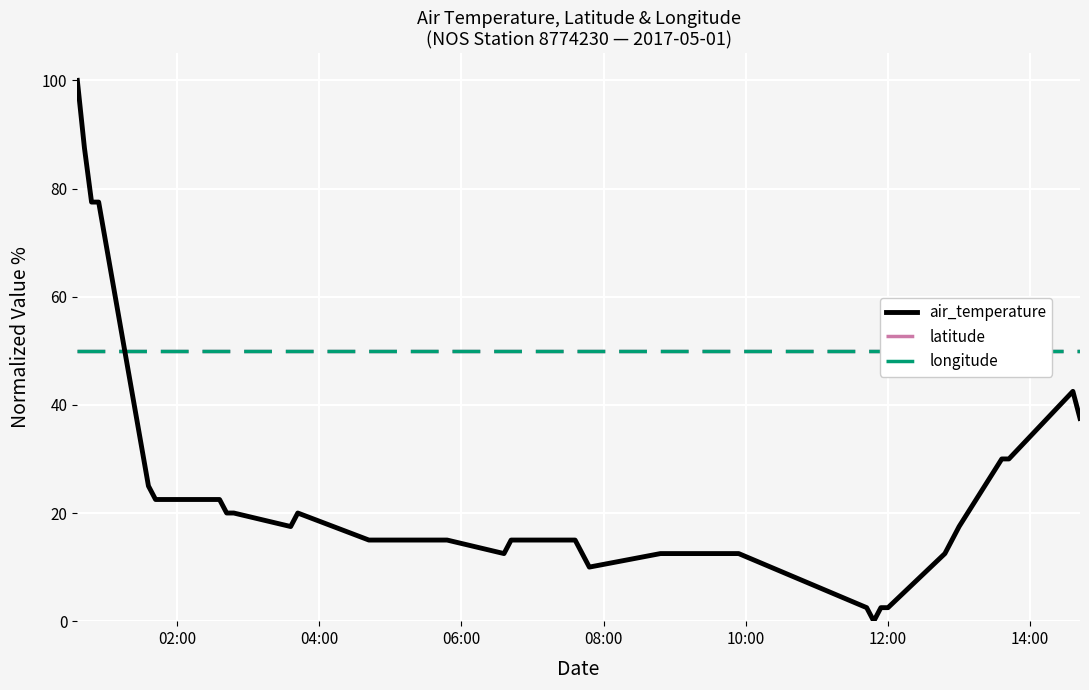

What is the highest value of the air_temperature series?

100.0